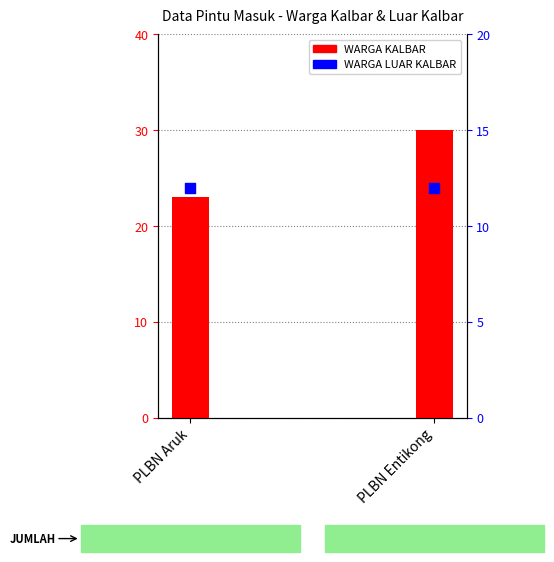

Which series has the largest Y range (max minus min)?

WARGA KALBAR